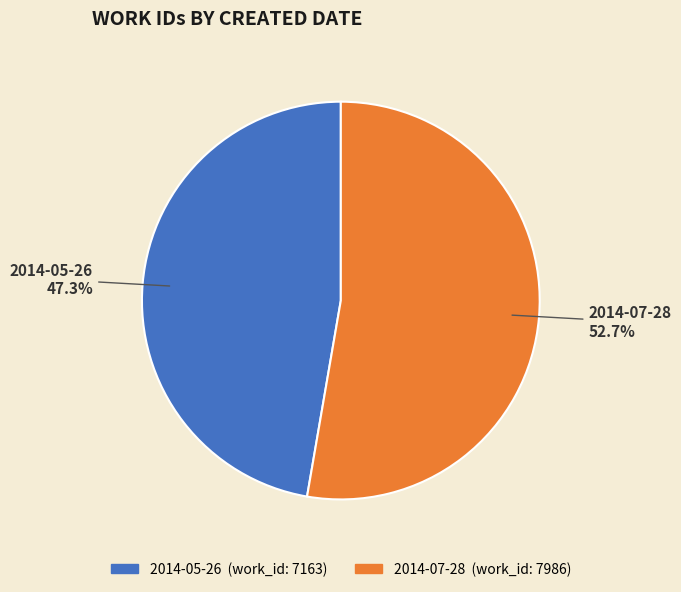

The 2014-07-28 slice represents 43% of the pie. True or false?

False